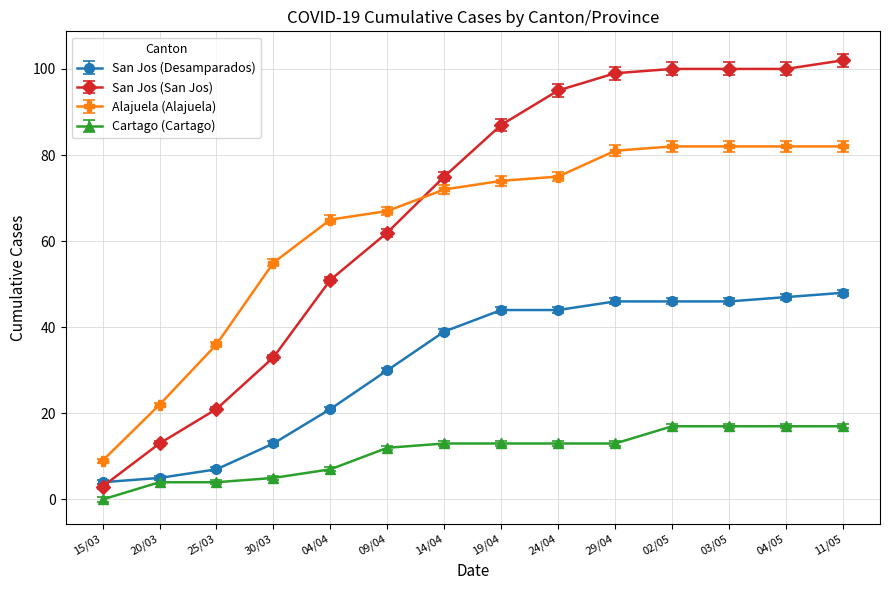

What is the label of the 4th point from the left?

30/03